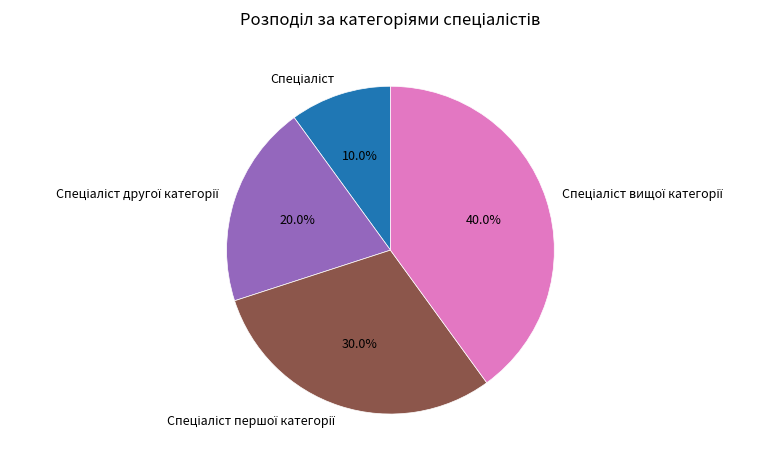

Is there a majority slice in this chart?

No